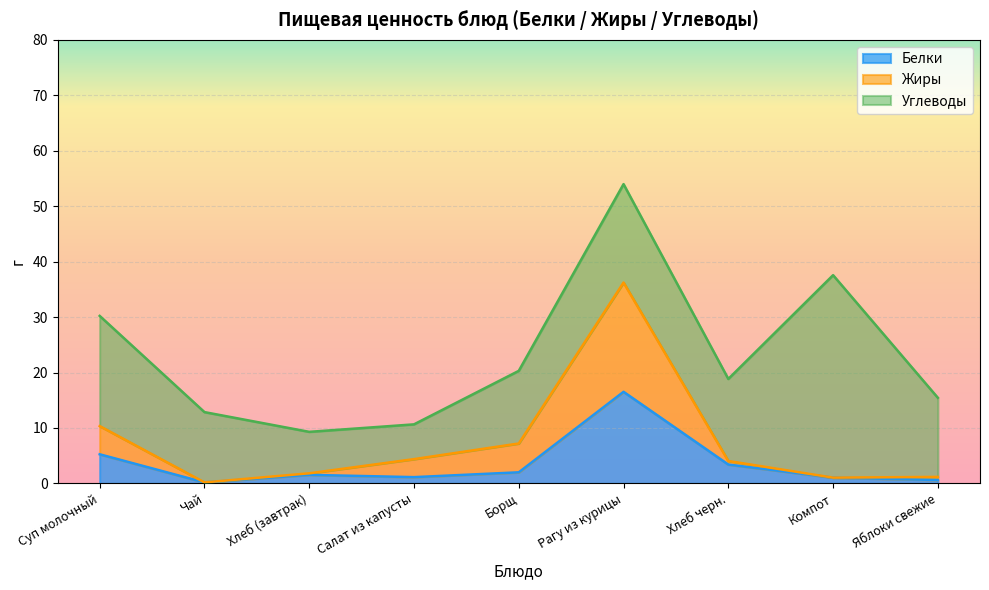

At which category does the chart reach its peak across all series?

Рагу из курицы